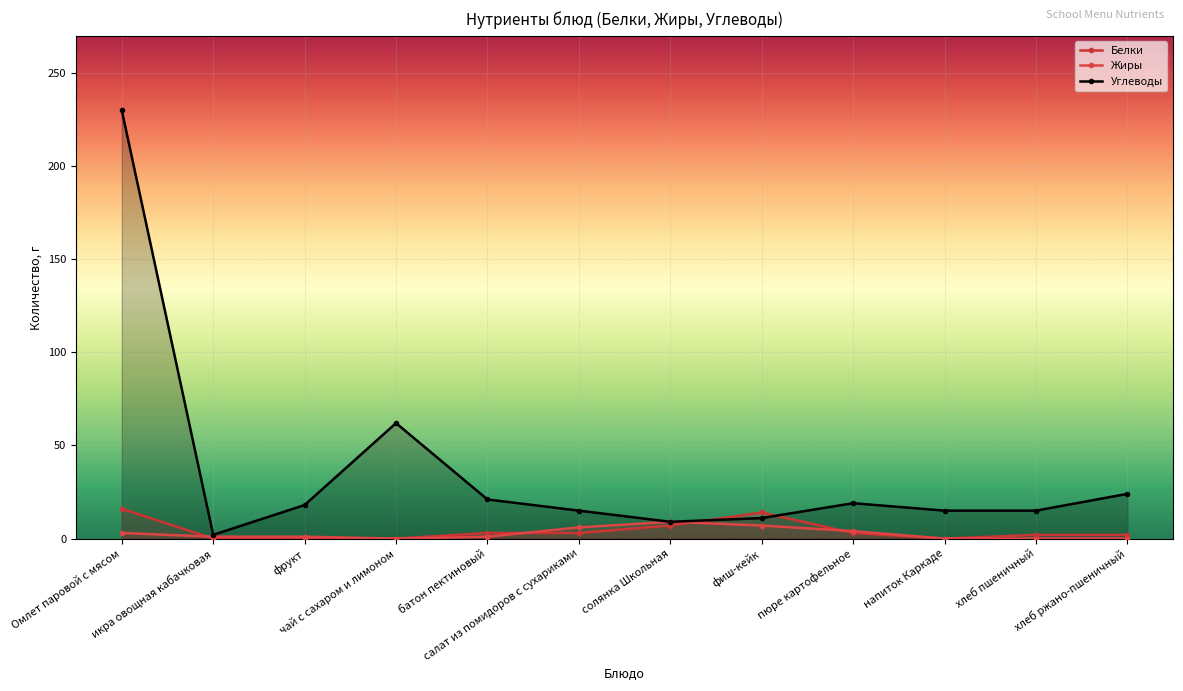

What is the spread (max minus min) of values at солянка Школьная?

2